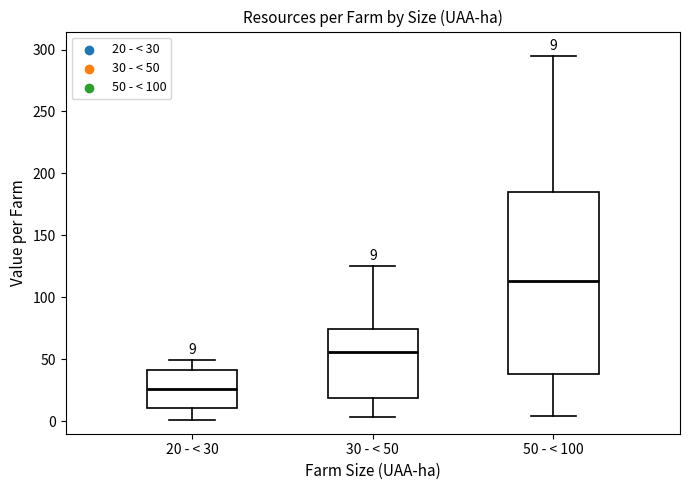

Which box has the lowest median line?

20 - < 30